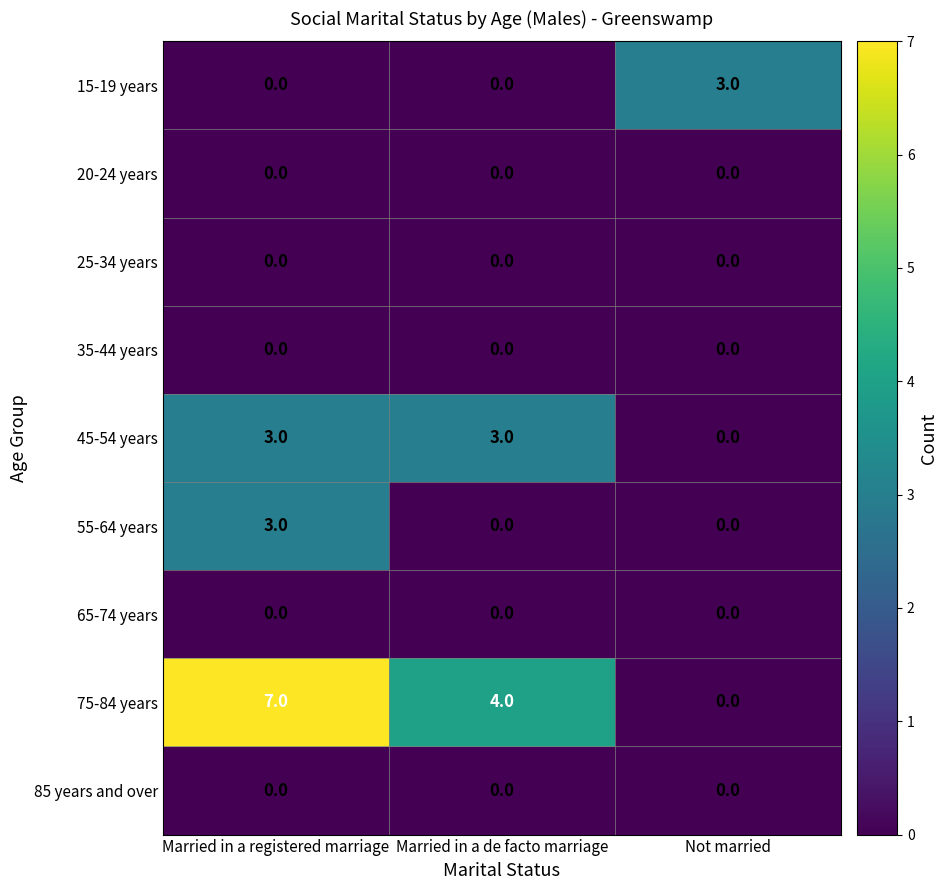

What is the total value across all series at Married in a de facto marriage?

7